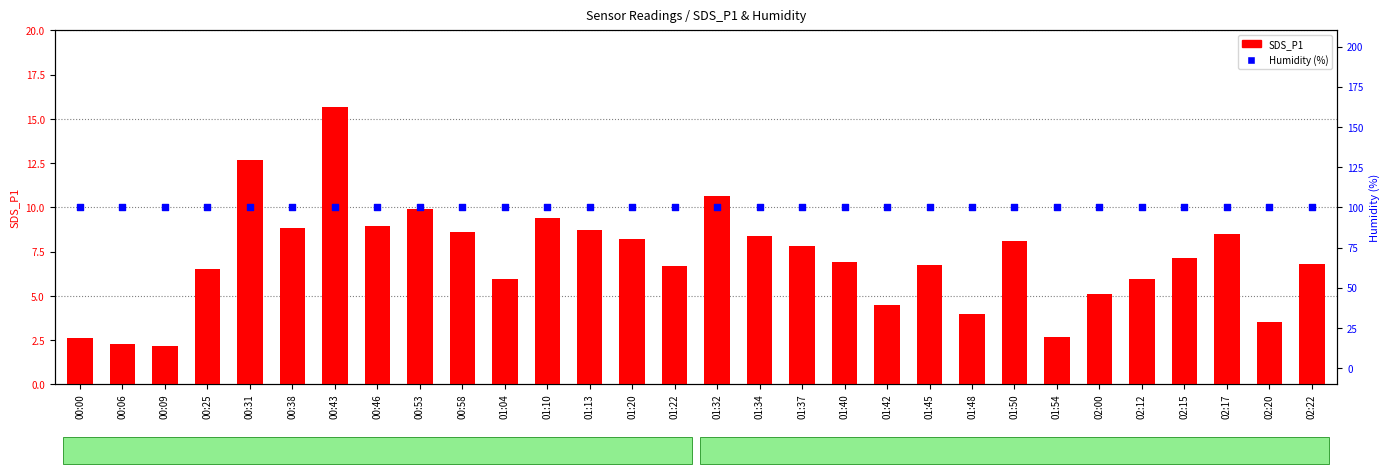

At which category is the sum across all series the highest?

00:43